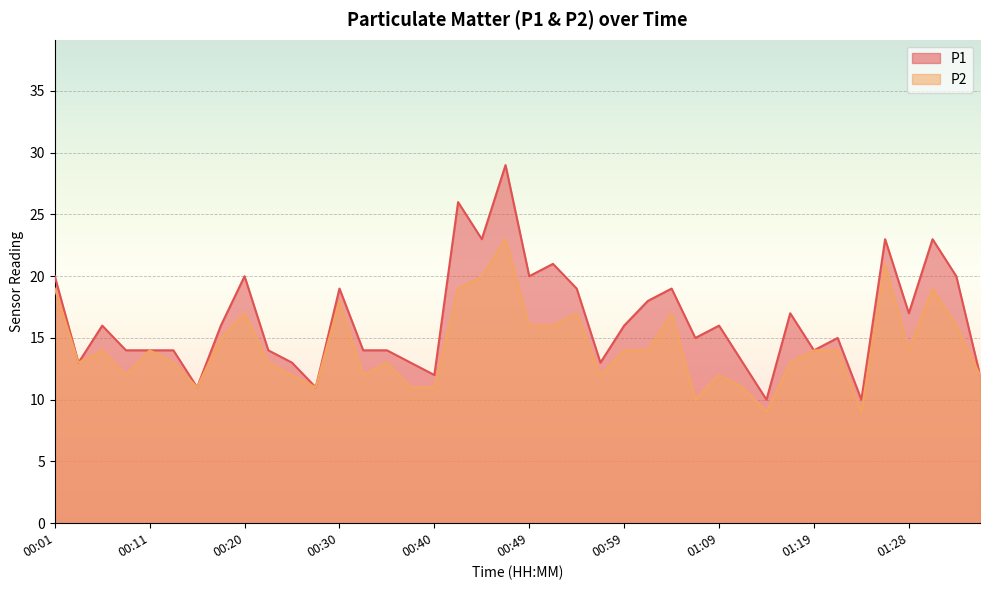

Reading left to right, extract all data points from this chart.

P1: 00:01=20	00:03=13	00:06=16	00:08=14	00:11=14	00:13=14	00:15=11	00:18=16	00:20=20	00:23=14	00:25=13	00:28=11	00:30=19	00:32=14	00:35=14	00:37=13	00:40=12	00:42=26	00:45=23	00:47=29	00:49=20	00:52=21	00:54=19	00:57=13	00:59=16	01:02=18	01:04=19	01:06=15	01:09=16	01:11=13	01:14=10	01:16=17	01:19=14	01:21=15	01:23=10	01:26=23	01:28=17	01:31=23	01:33=20	01:35=12
P2: 00:01=19	00:03=13	00:06=14	00:08=12	00:11=14	00:13=13	00:15=11	00:18=15	00:20=17	00:23=13	00:25=12	00:28=11	00:30=18	00:32=12	00:35=13	00:37=11	00:40=11	00:42=19	00:45=20	00:47=23	00:49=16	00:52=16	00:54=17	00:57=12	00:59=14	01:02=14	01:04=17	01:06=10	01:09=12	01:11=11	01:14=9	01:16=13	01:19=14	01:21=14	01:23=9	01:26=21	01:28=14	01:31=19	01:33=16	01:35=12